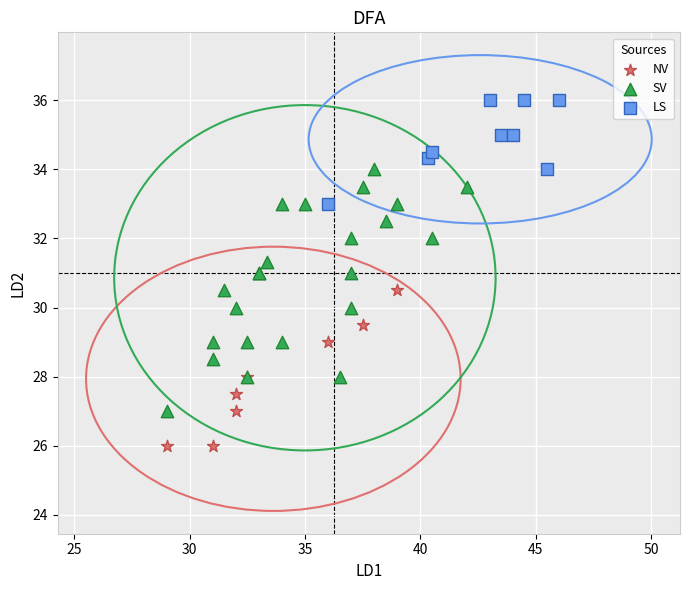

Which series has the largest Y range (max minus min)?

SV